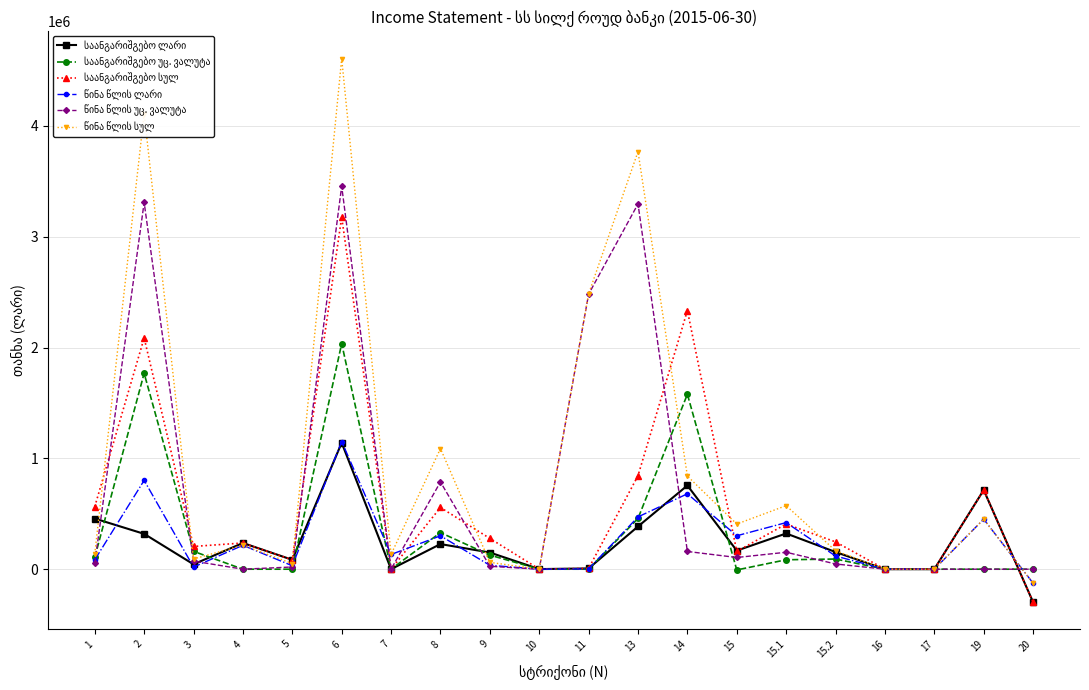

What is the minimum value shown in the chart?

-297187.9